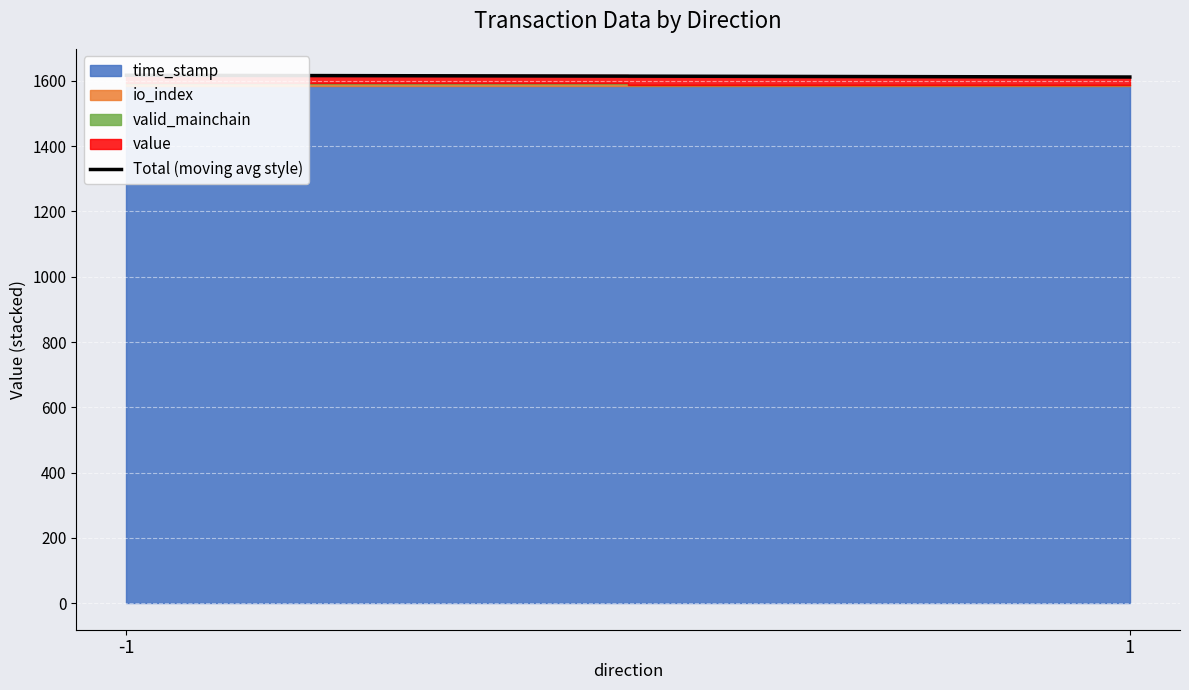

How many data points does each series have?

2